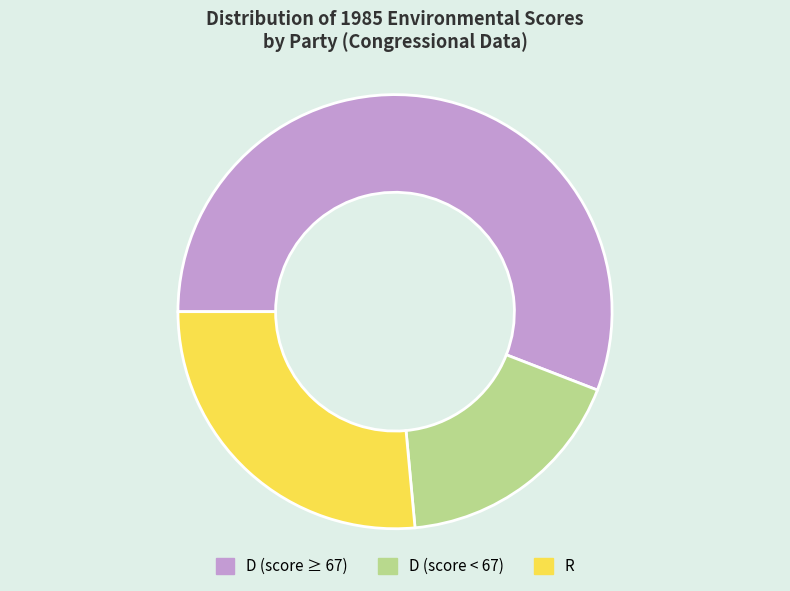

Count the number of slices in the pie.

3